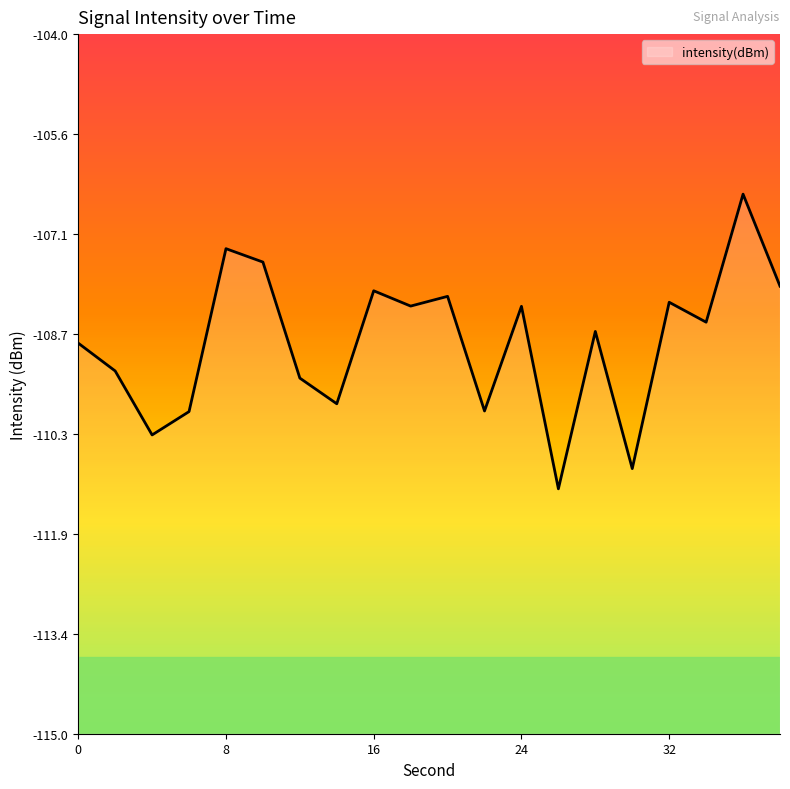

Reading left to right, extract all data points from this chart.

0=-108.9	2=-109.3	4=-110.3	6=-109.9	8=-107.4	10=-107.6	12=-109.4	14=-109.8	16=-108.0	18=-108.3	20=-108.1	22=-109.9	24=-108.3	26=-111.1	28=-108.7	30=-110.8	32=-108.2	34=-108.5	36=-106.5	38=-108.0